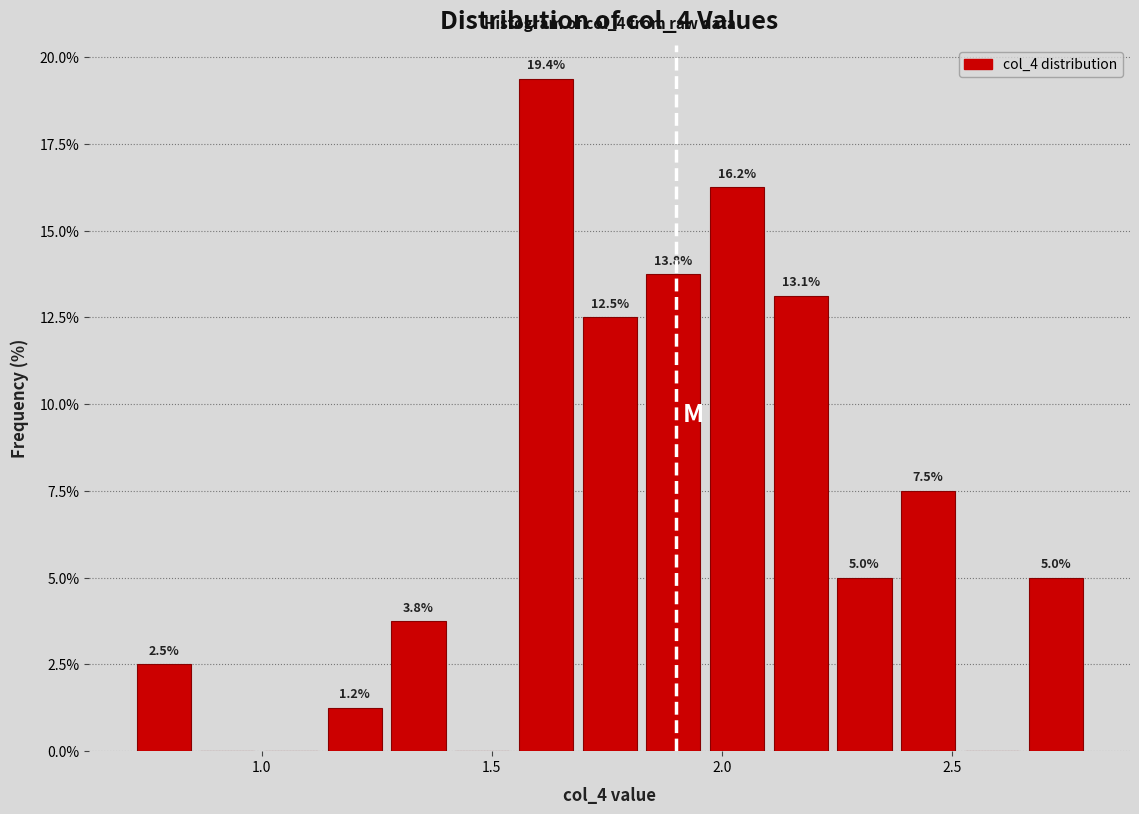

Around what value on the x-axis is the tallest bar? Give the approximate position of its centre, as read against the axis.

1.60